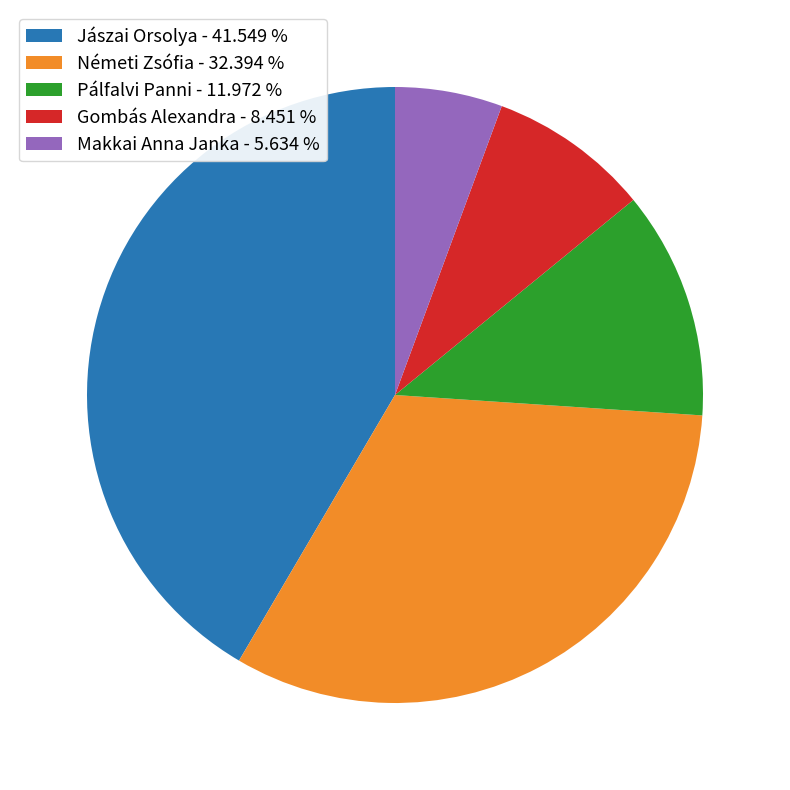

Is it true that Németi Zsófia is 32% of the pie?

True